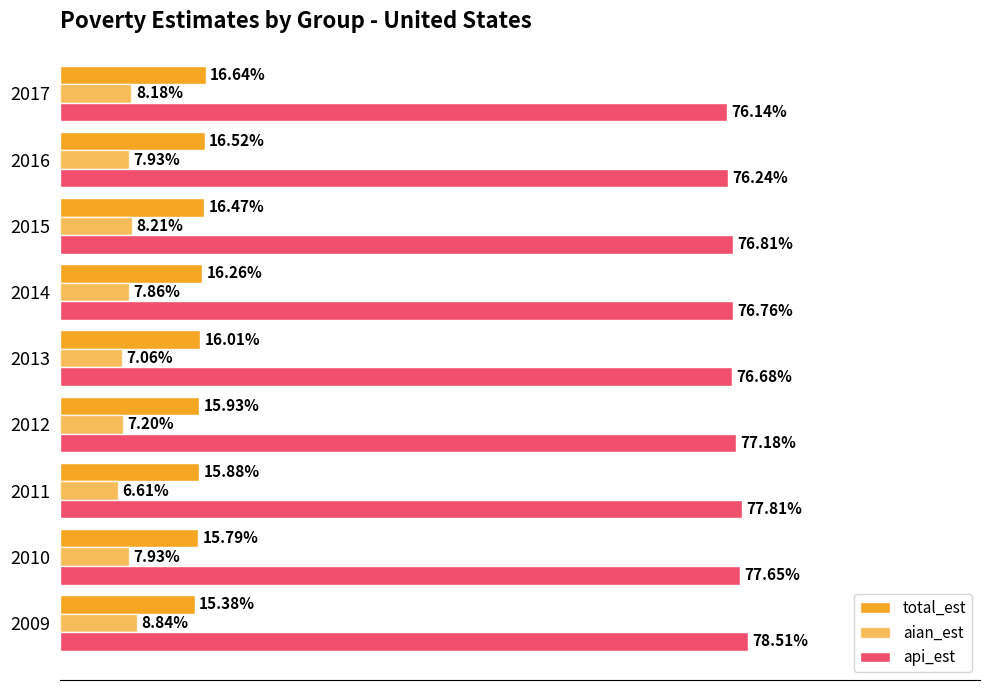

How many values in the total_est series are below 16?

4